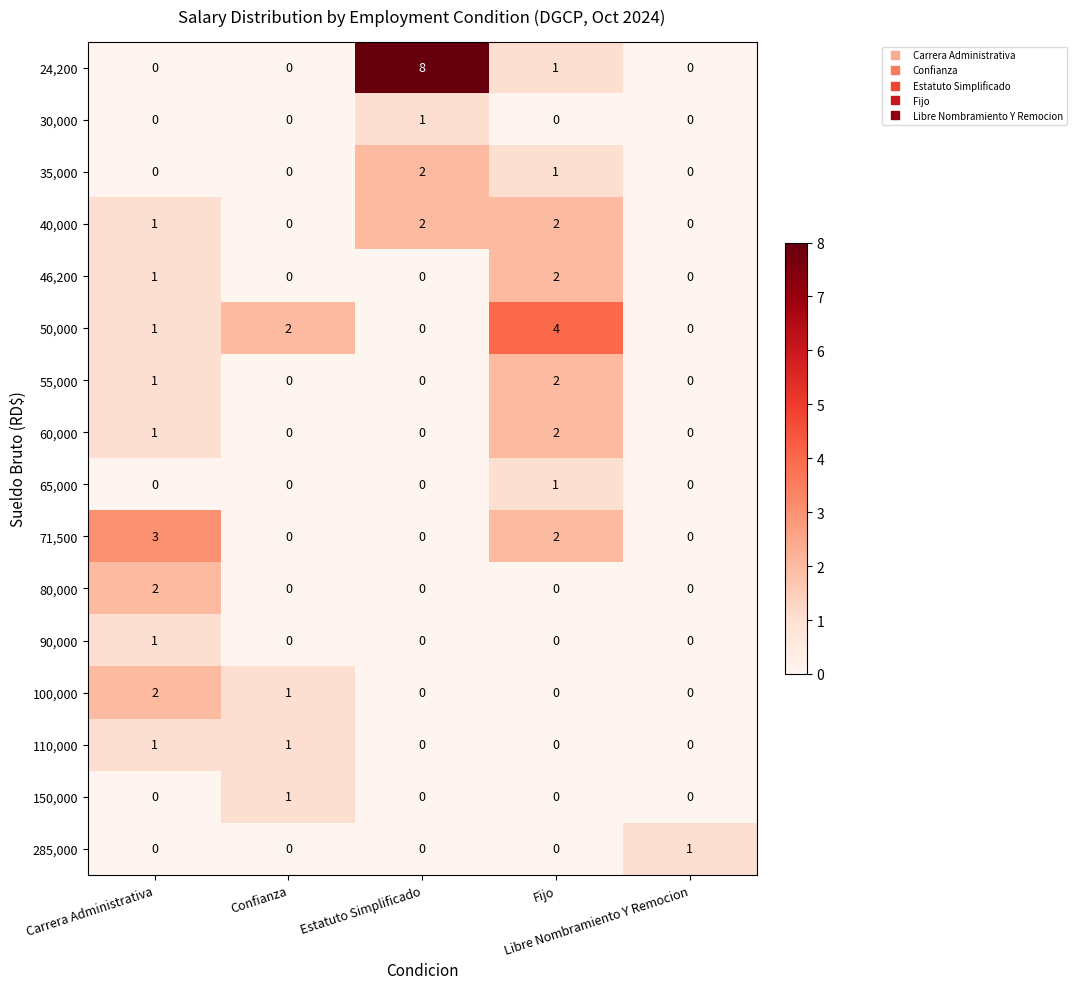

Count the 46,200 values in the range 0 to 1.

4